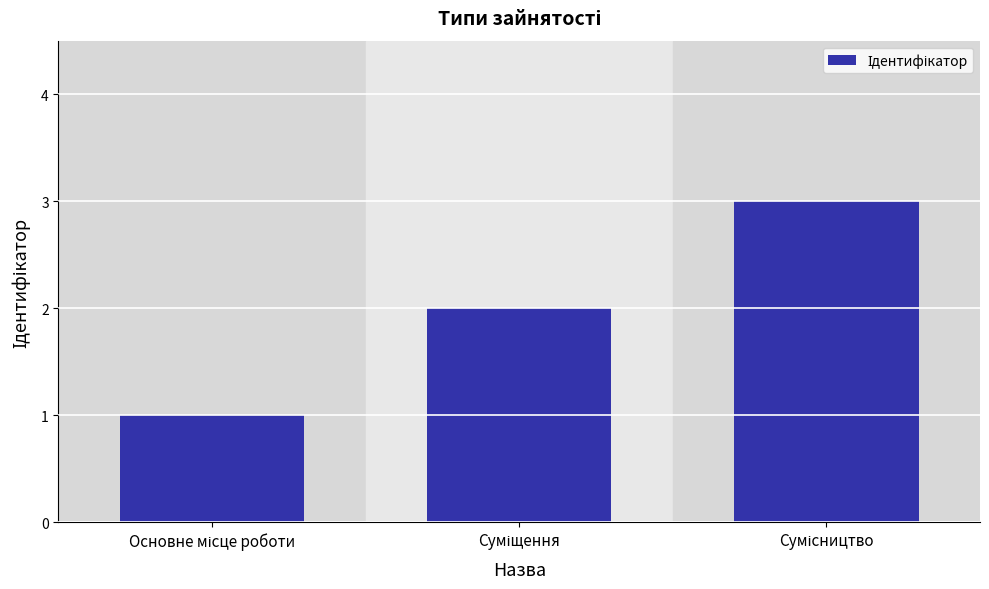

What is the sum of all values?

6